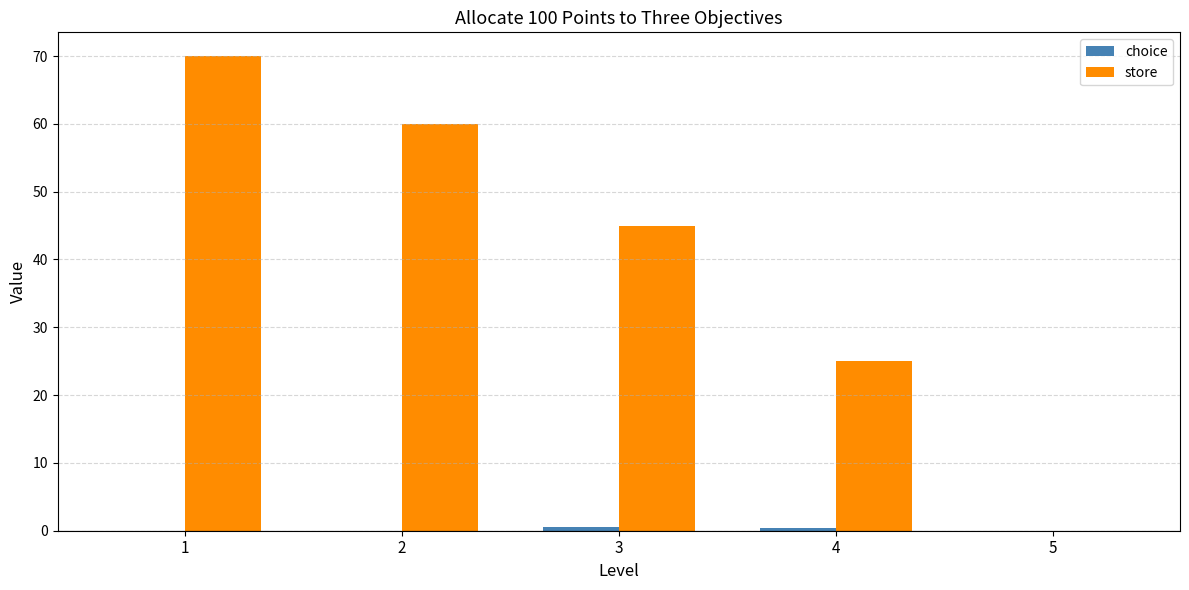

What is the sum of all store values?

200.0